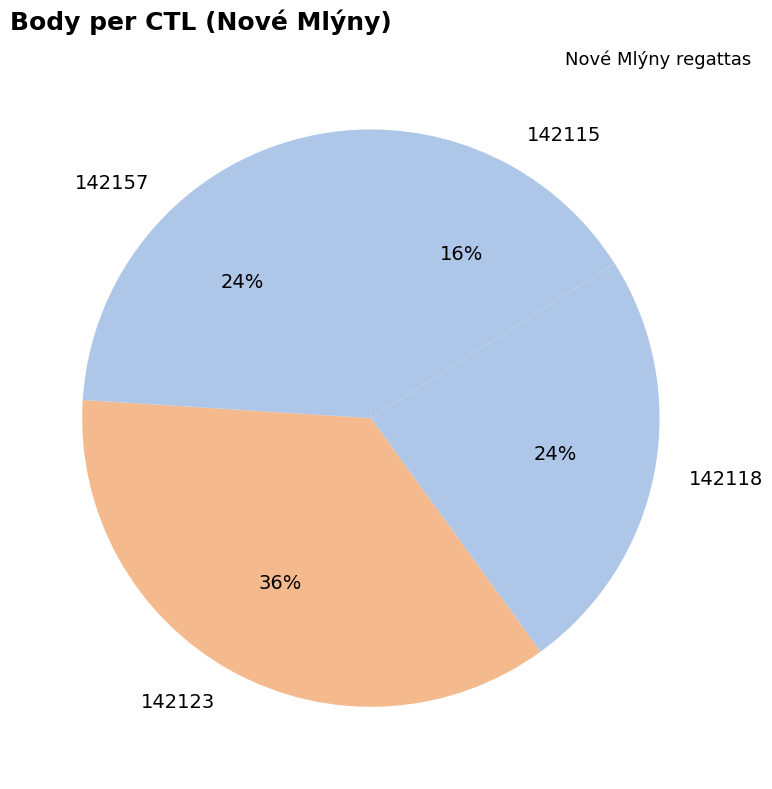

Does 142123 represent more than half of the total?

No